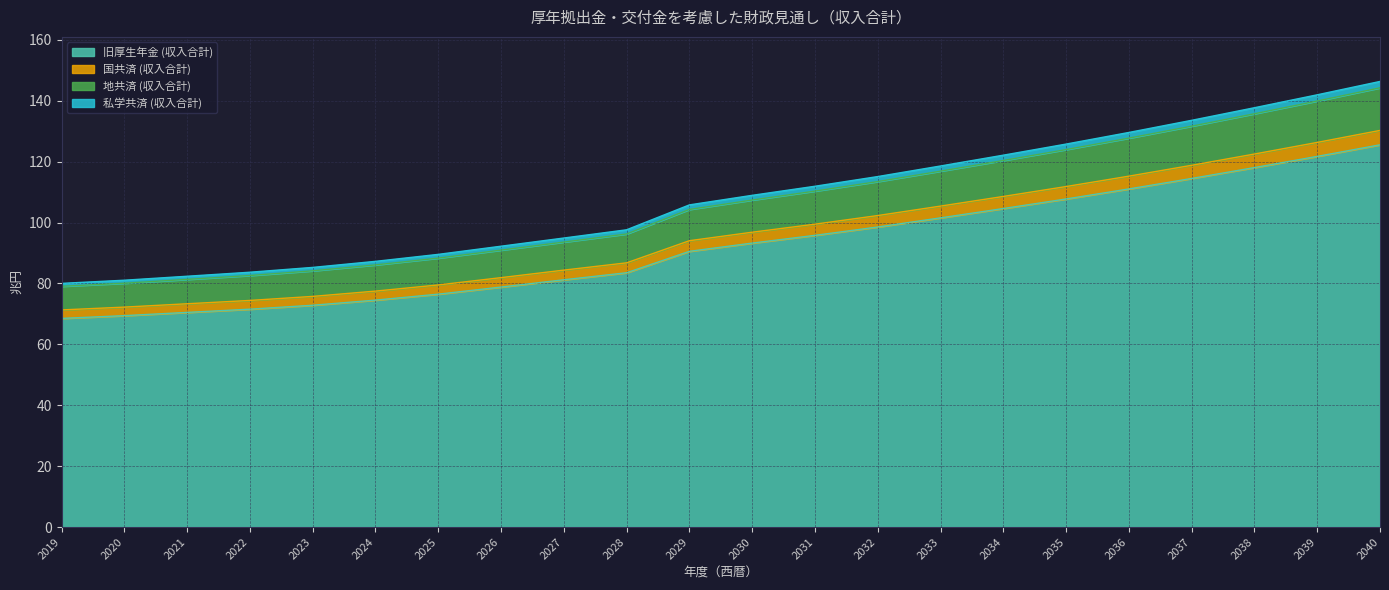

Which category has the highest value in the 旧厚生年金 (収入合計) series?

2040